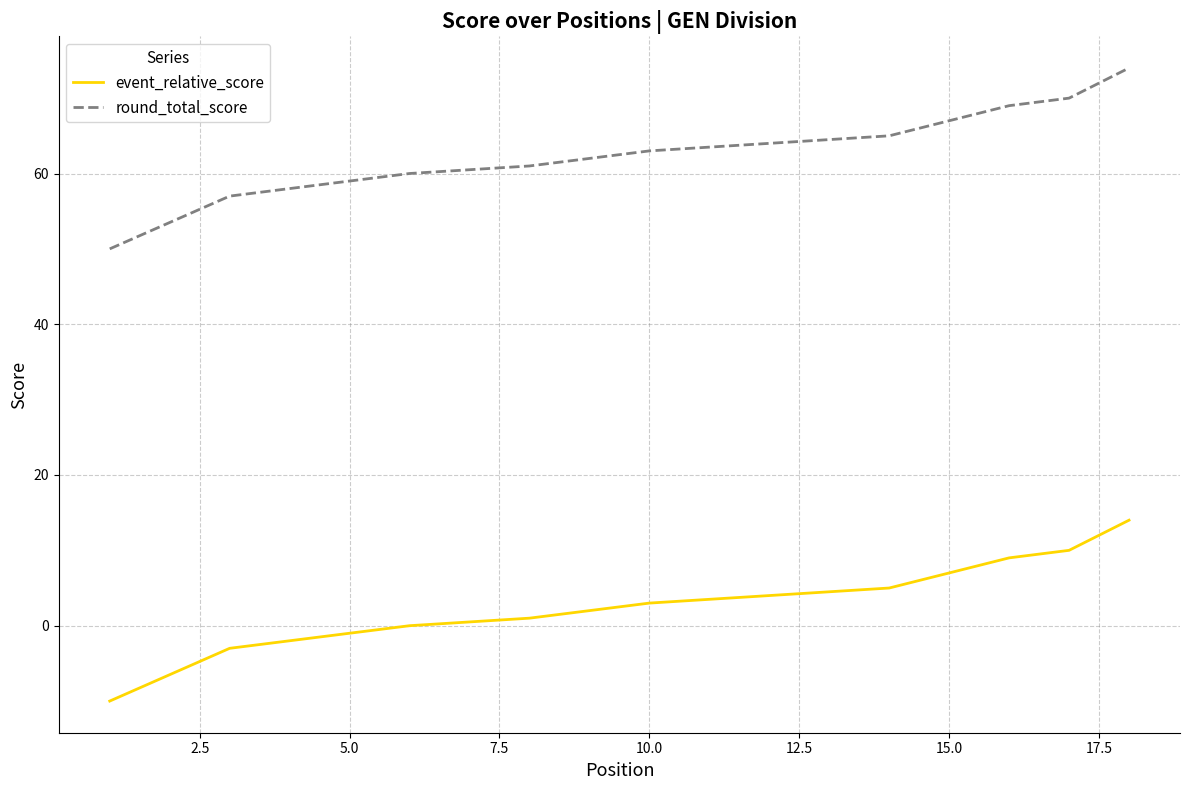

Which series has the largest range (max minus min)?

event_relative_score